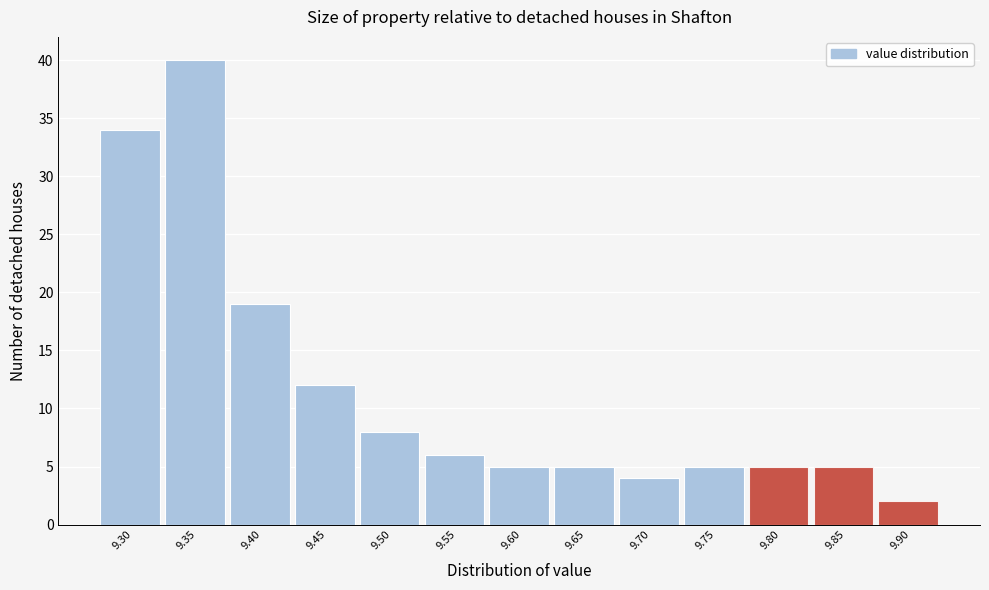

Reading left to right, list all the values displayed in this chart.

34	40	19	12	8	6	5	5	4	5	5	5	2